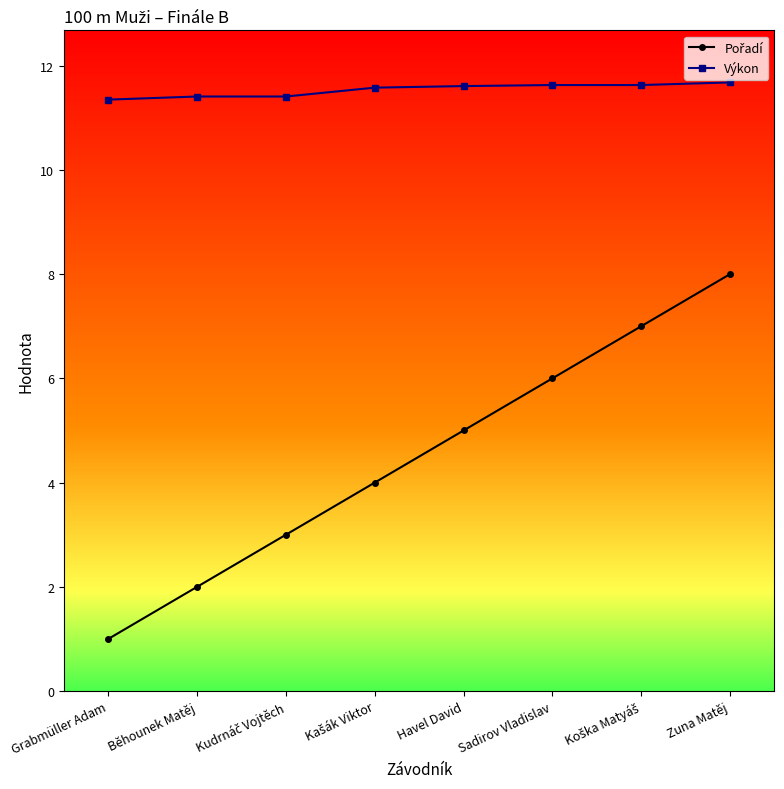

True or false: Výkon has a value of 11.7 at Zuna Matěj.

True